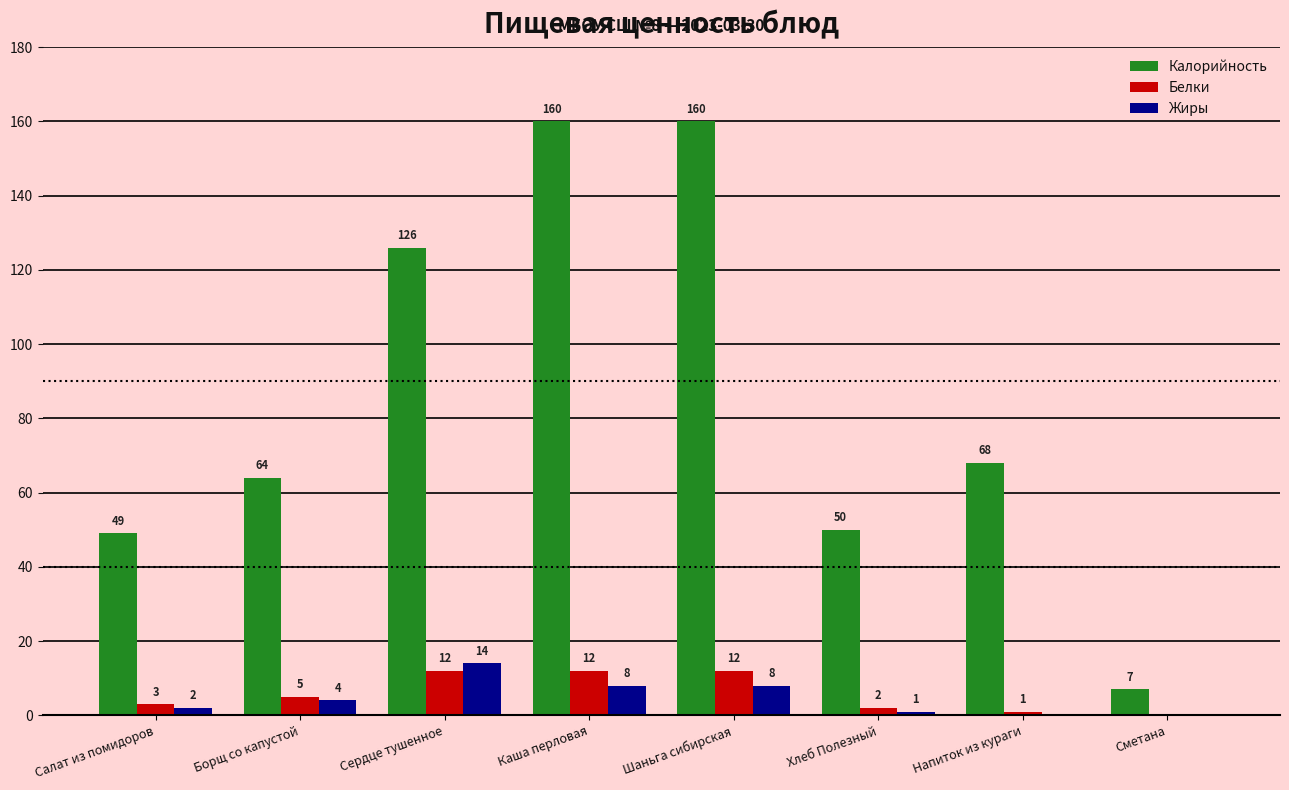

What is the total value across all series at Напиток из кураги?

69